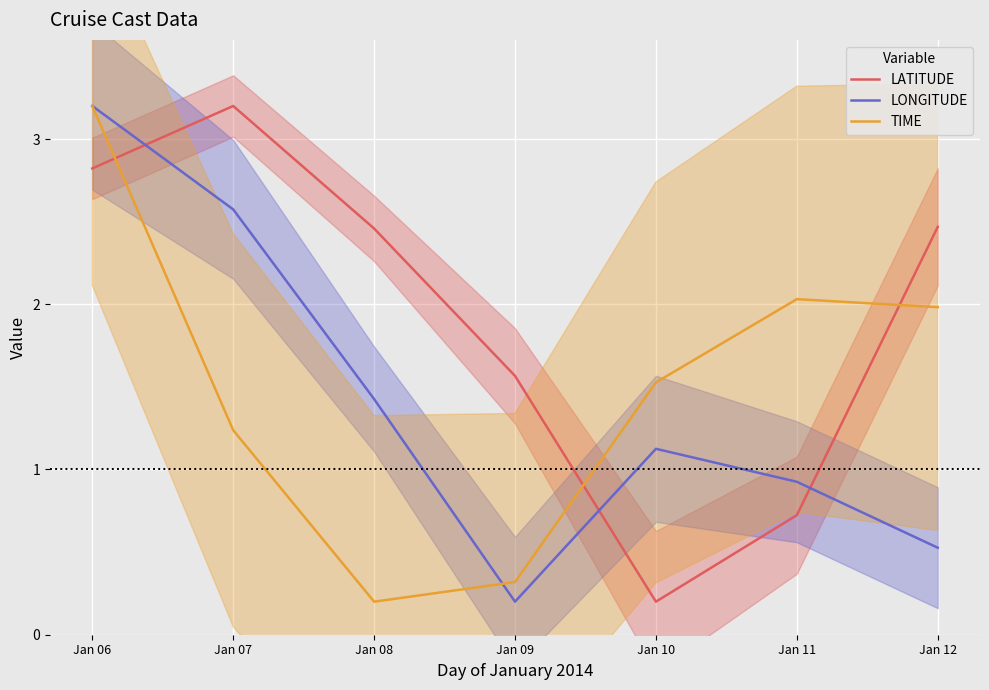

Reading left to right, what are all the values shown in this chart?

LATITUDE: Jan 06=2.8	Jan 07=3.2	Jan 08=2.5	Jan 09=1.6	Jan 10=0.2	Jan 11=0.7	Jan 12=2.5
LONGITUDE: Jan 06=3.2	Jan 07=2.6	Jan 08=1.4	Jan 09=0.2	Jan 10=1.1	Jan 11=0.9	Jan 12=0.5
TIME: Jan 06=3.2	Jan 07=1.2	Jan 08=0.2	Jan 09=0.3	Jan 10=1.5	Jan 11=2.0	Jan 12=2.0